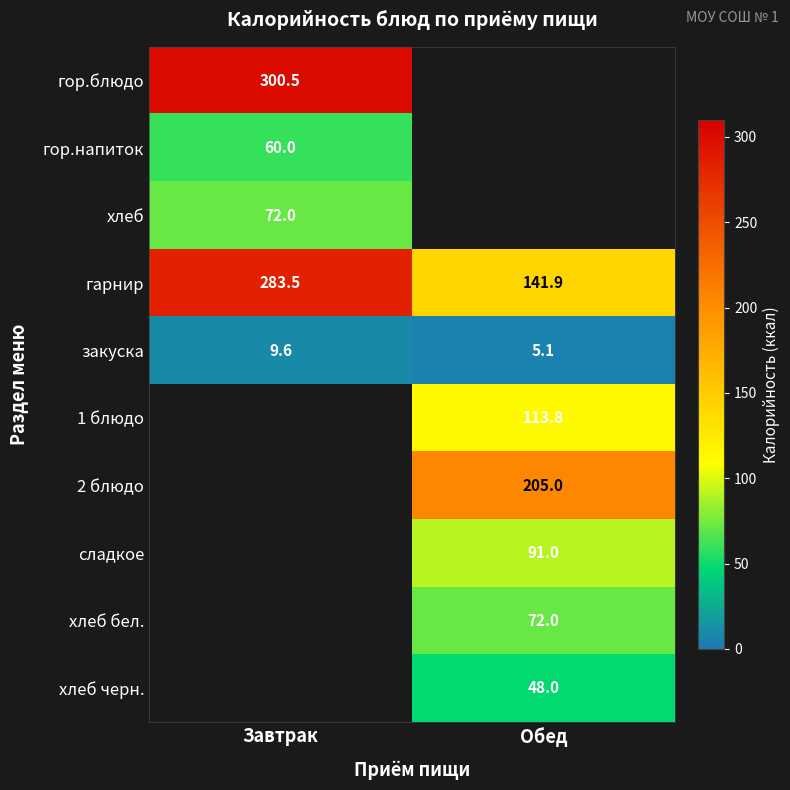

Which category has the lowest value in the закуска series?

Обед